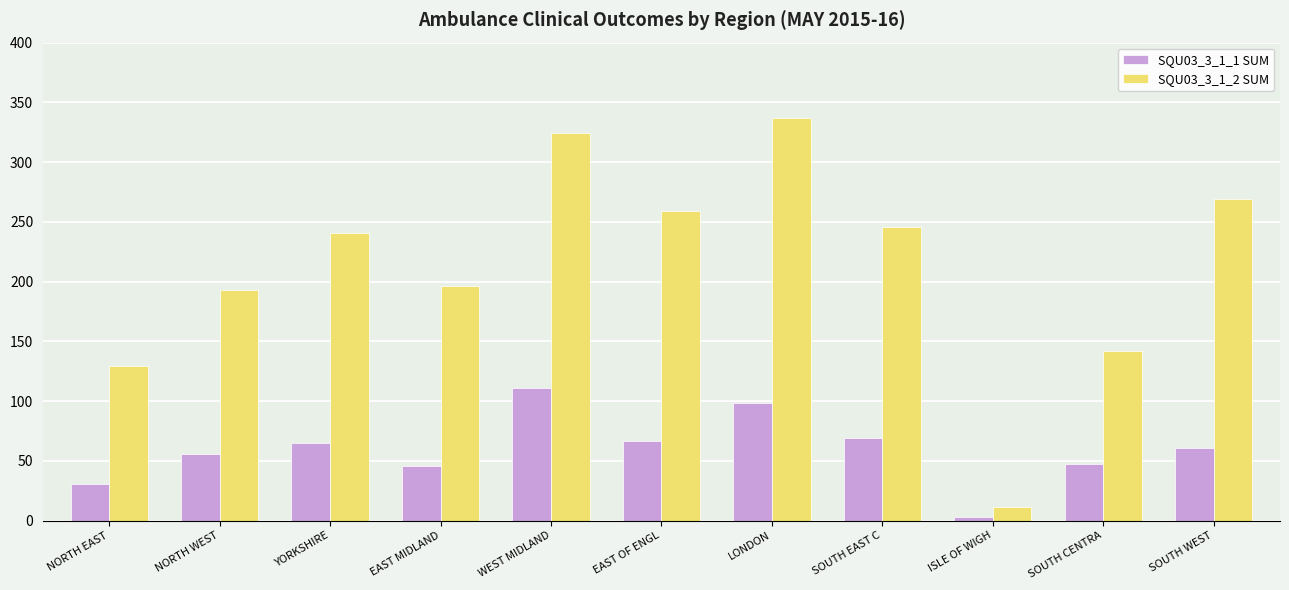

What is the difference between the maximum and minimum values in the SQU03_3_1_1 SUM series?

108